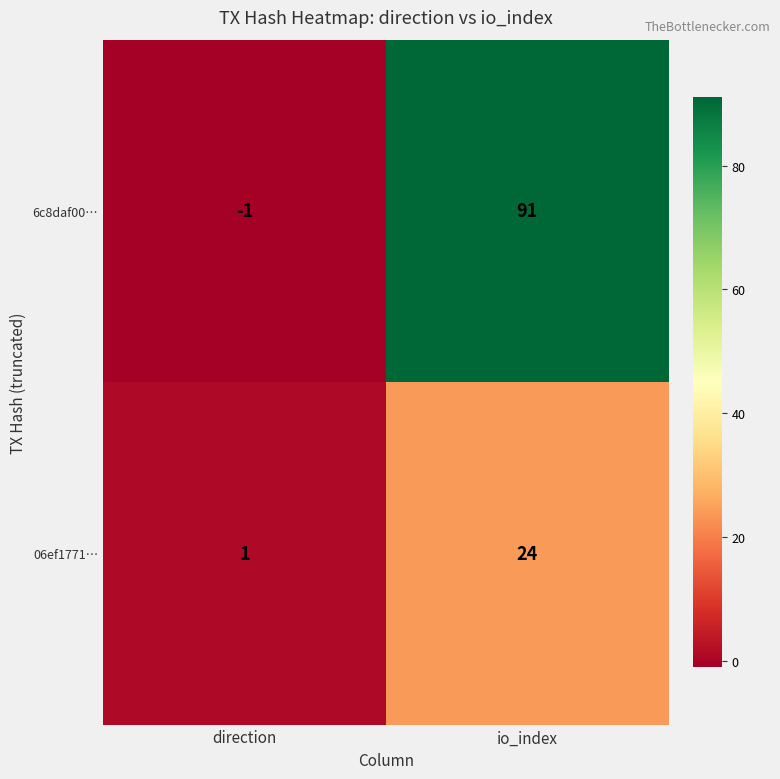

What is the sum of the 06ef1771… values at direction and io_index?

25